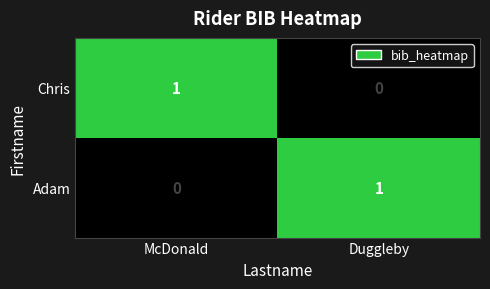

Which category has the highest value in the Chris series?

McDonald